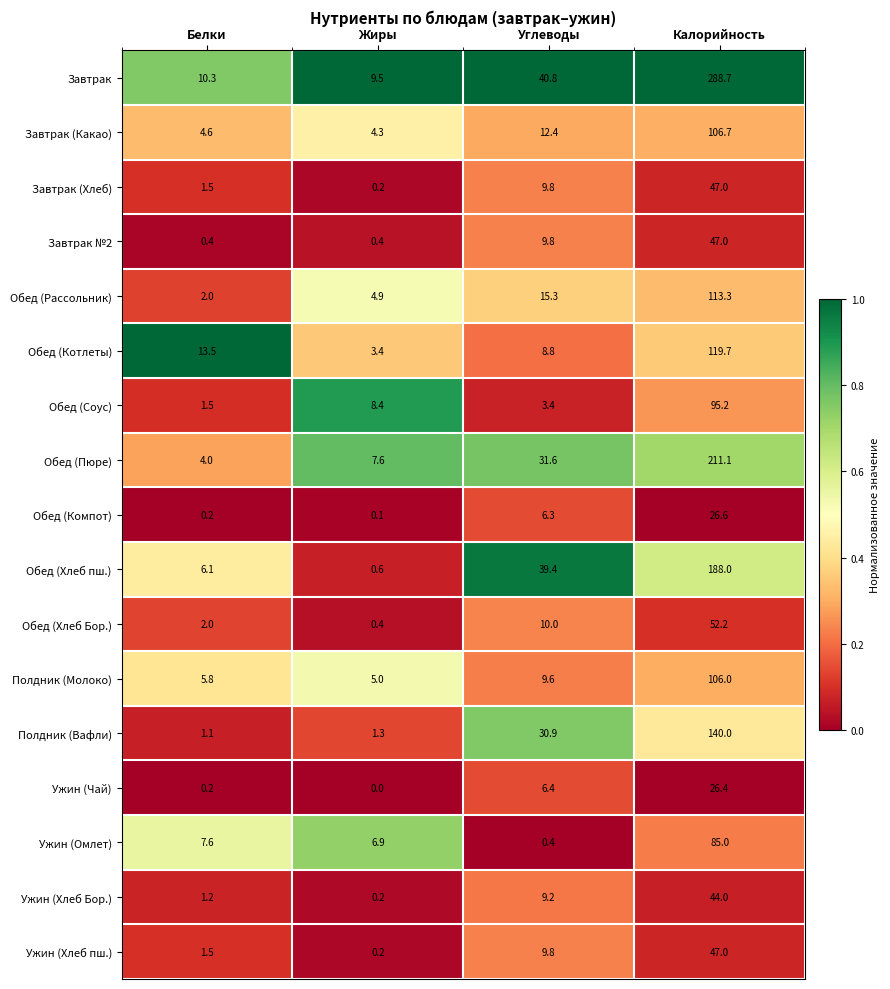

List the labels in order of Ужин (Омлет) value, largest first.

Калорийность, Белки, Жиры, Углеводы